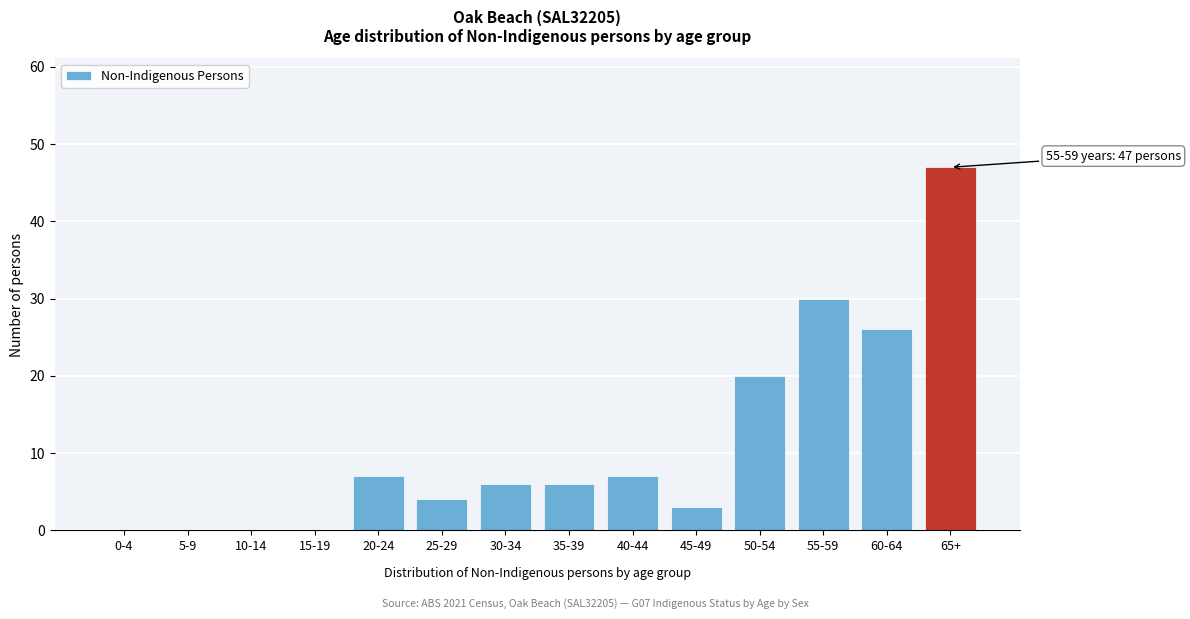

Reading left to right, transcribe all the data shown in this chart.

0-4=0	5-9=0	10-14=0	15-19=0	20-24=7	25-29=4	30-34=6	35-39=6	40-44=7	45-49=3	50-54=20	55-59=30	60-64=26	65+=47